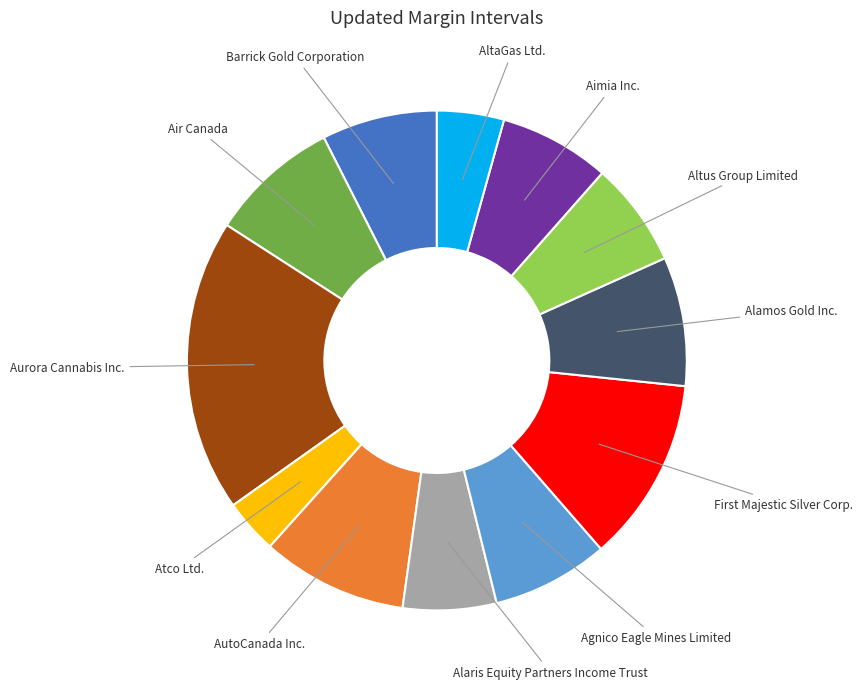

Which slice is the largest?

Aurora Cannabis Inc.